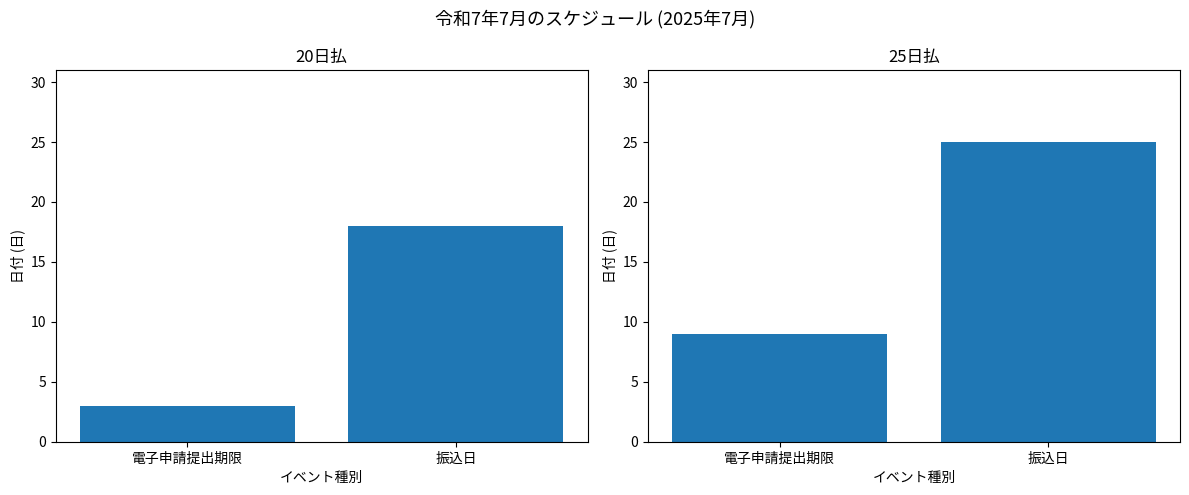

What is the label of the 1st bar from the left?

電子申請提出期限